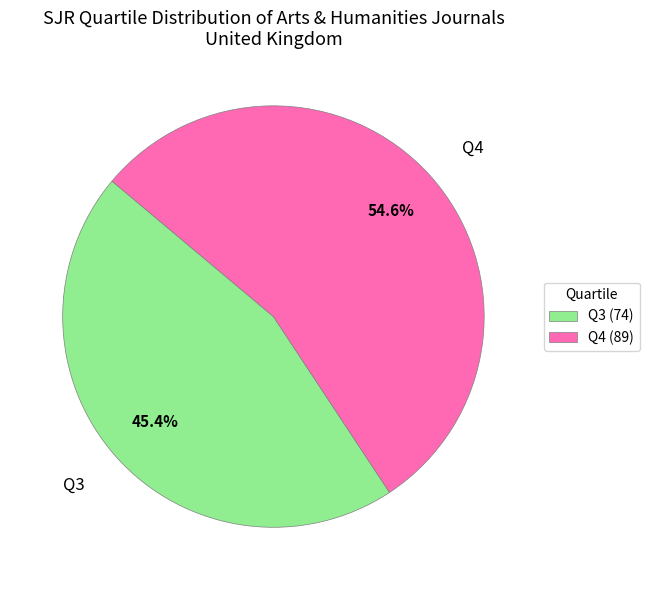

Which category accounts for the majority?

Q4 (89)